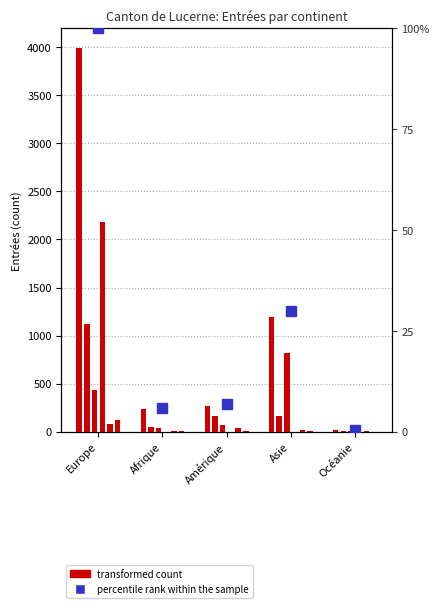

List the labels in order of value, smallest first.

Océanie, Afrique, Amérique, Asie, Europe